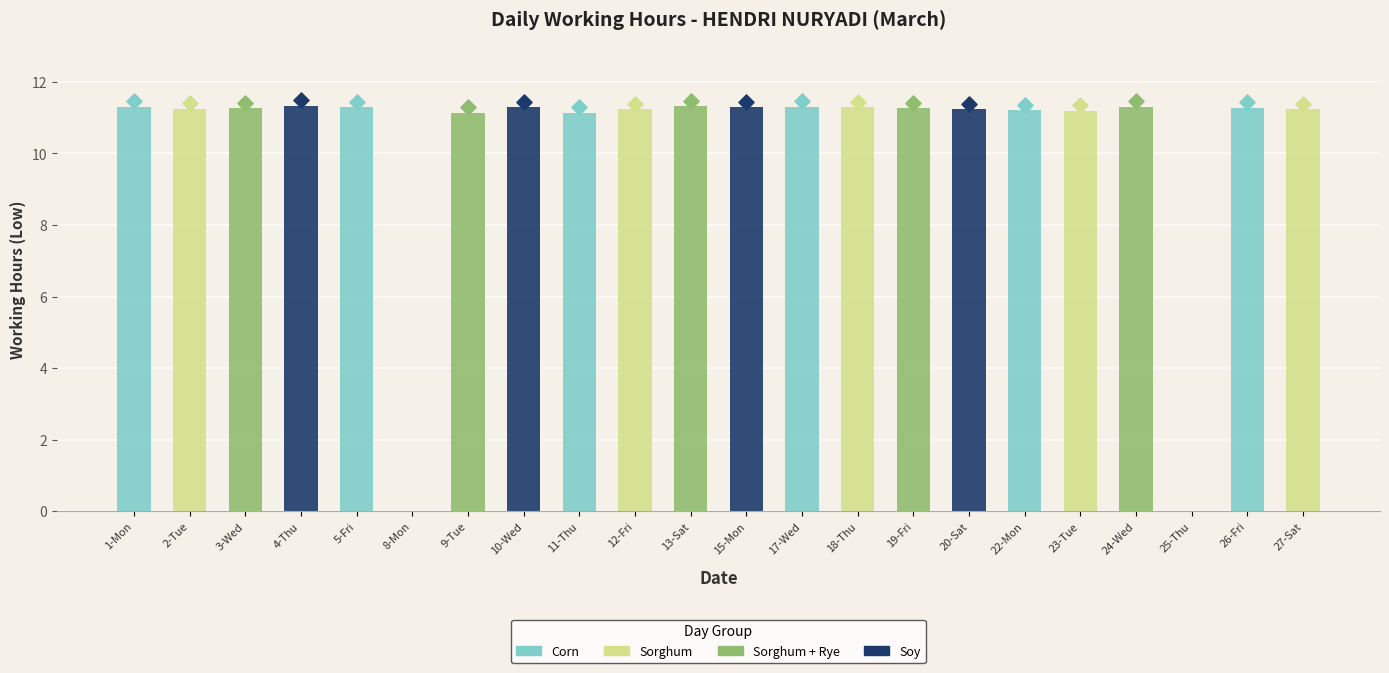

Which has a higher value, 13-Sat or 19-Fri?

13-Sat